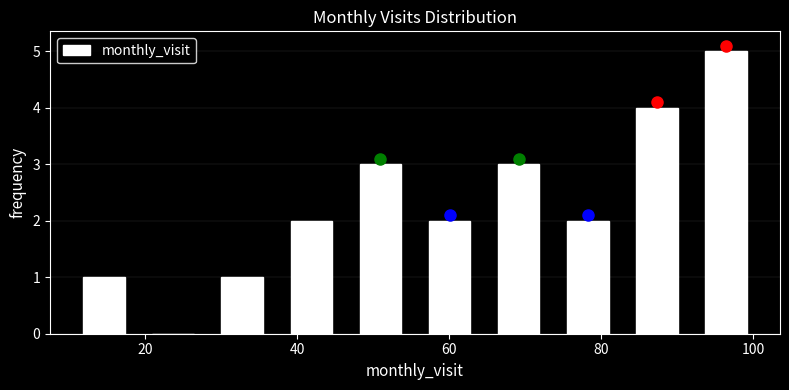

How tall is the bar that spans 64 to 74 on the x-axis? Neither the bar edges nor the heights are printed on the chart, so give them approximately, as read against the axes.

3